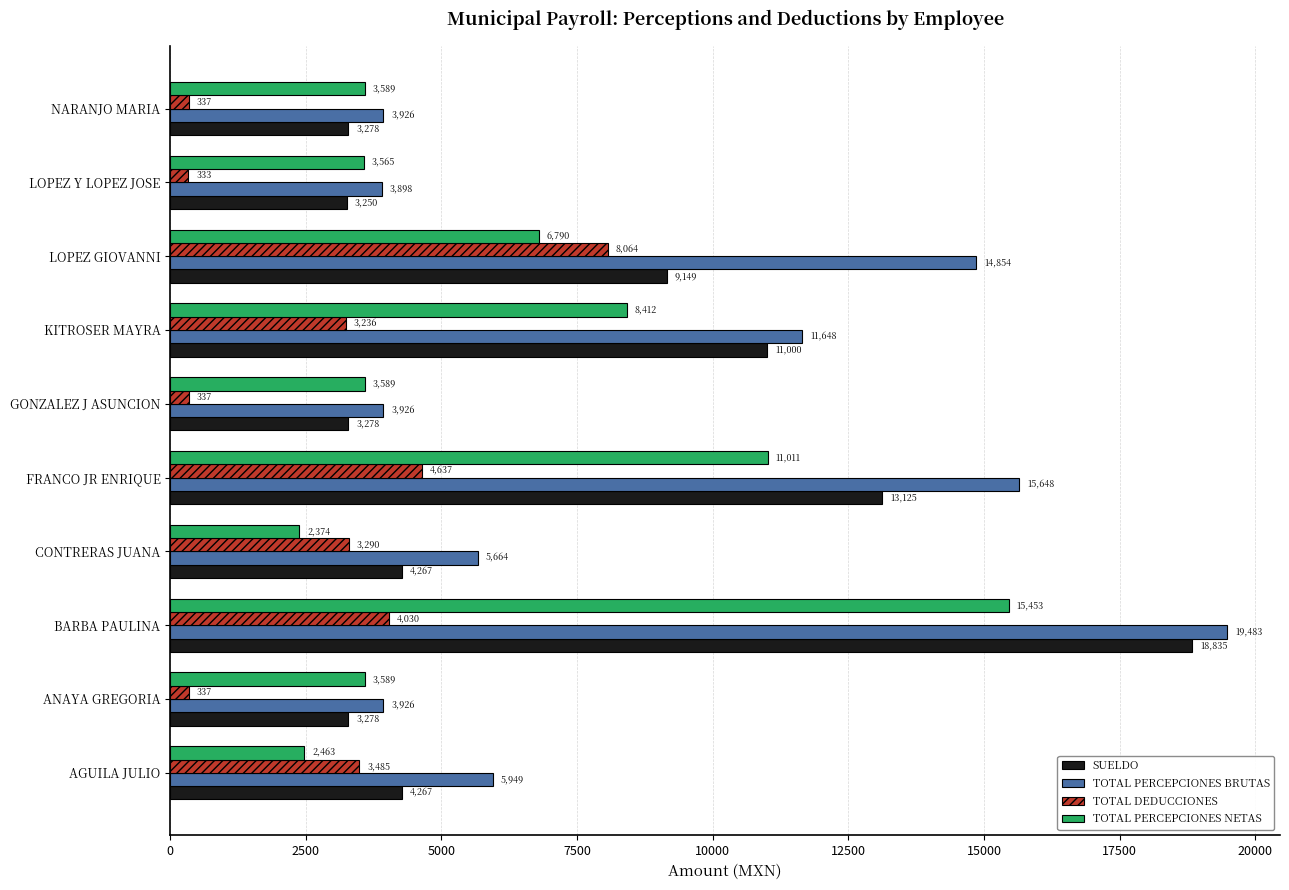

Is it true that SUELDO equals 1426.6 at CONTRERAS JUANA?

False